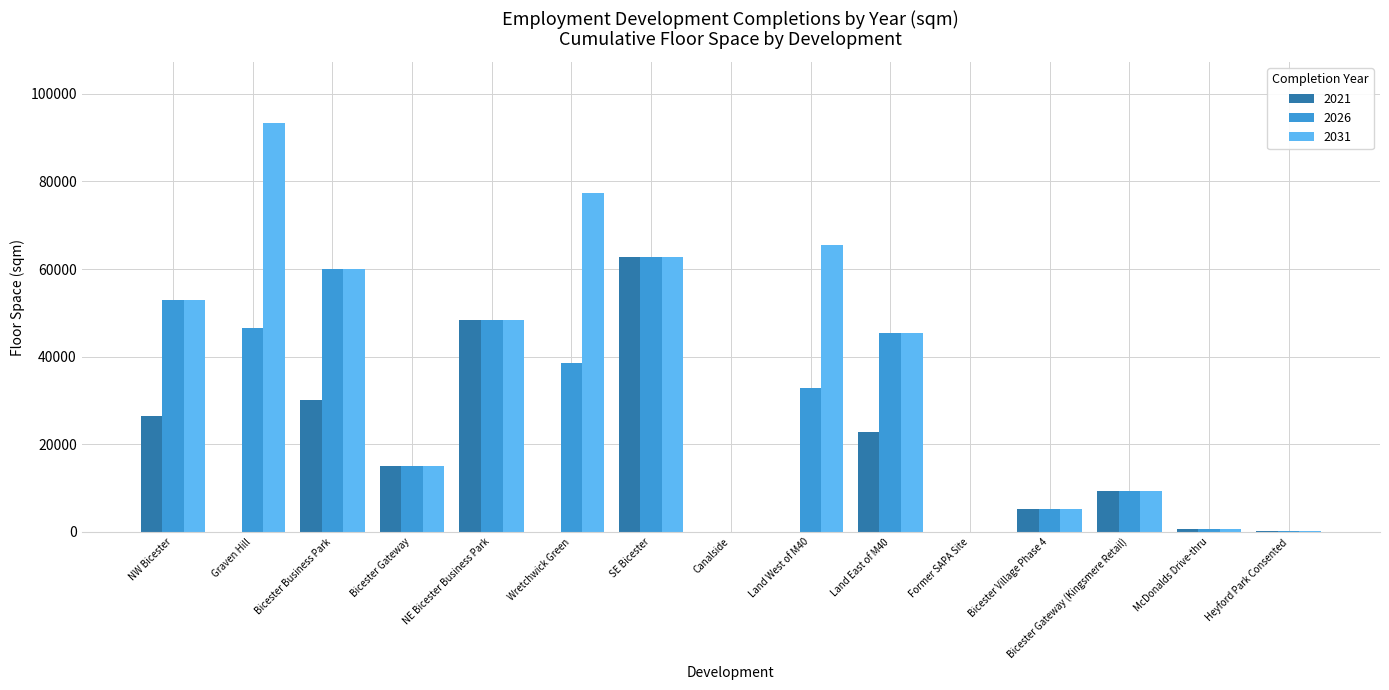

Are the bars grouped side by side (vs. stacked)?

Yes